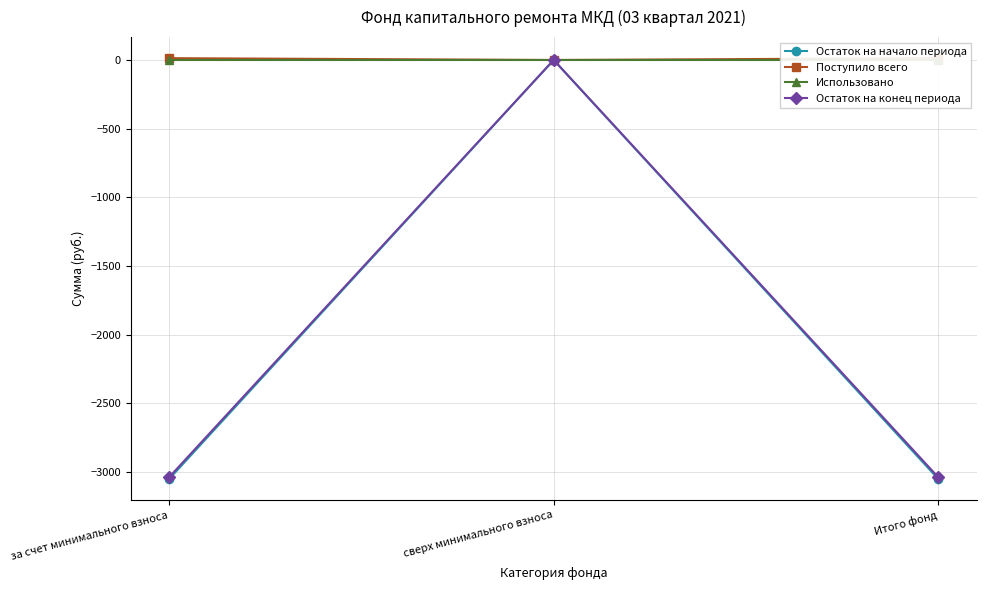

The value of Остаток на начало периода at сверх минимального взноса is 0.0. True or false?

True